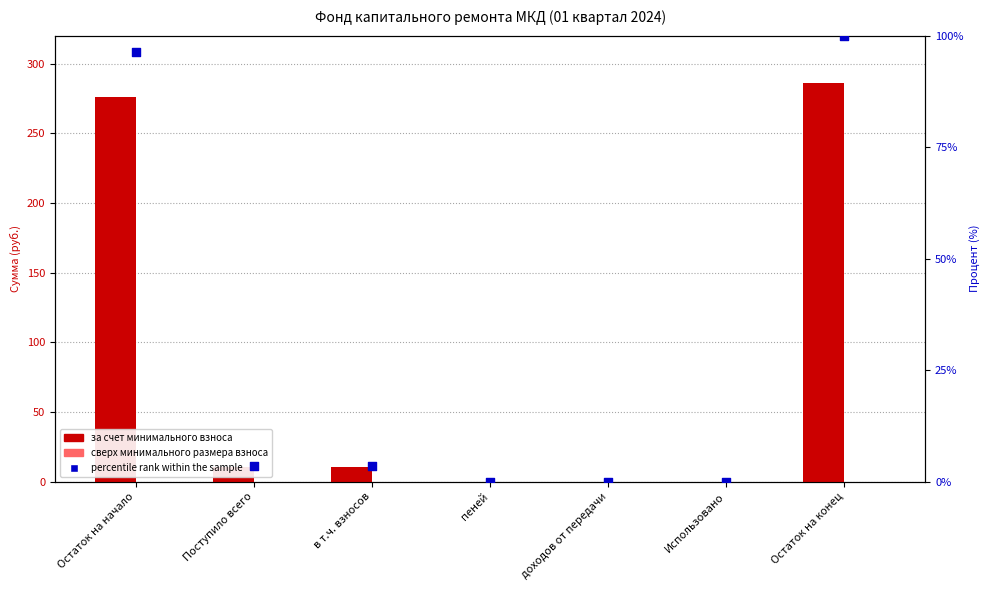

Is the value of percentile rank within the sample at Остаток на начало greater than the value of сверх минимального размера взноса at доходов от передачи?

Yes